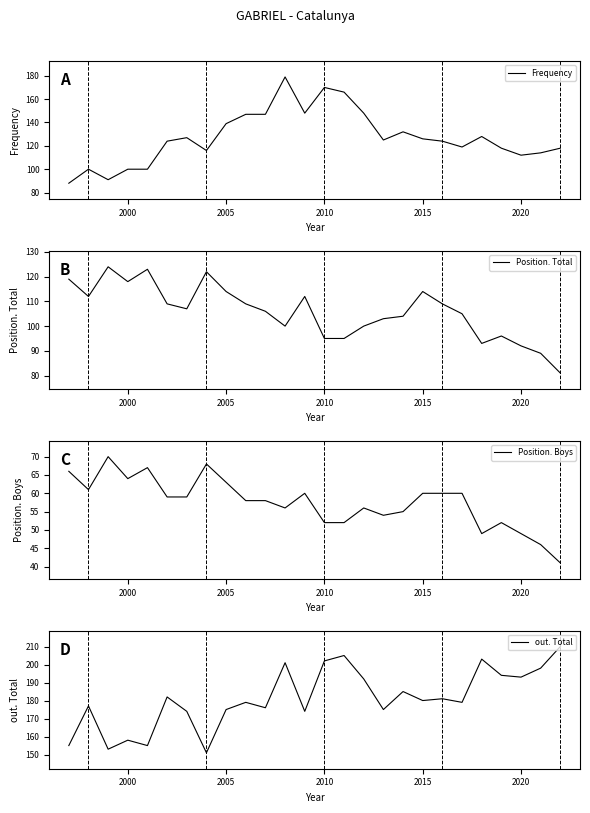

Does the chart have visible grid lines?

No